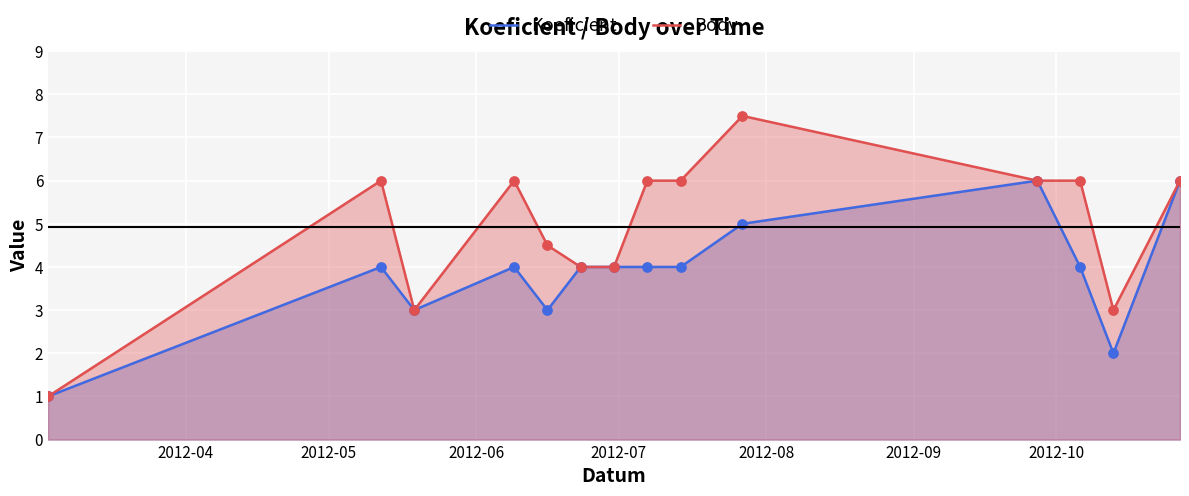

Which series reaches the maximum Y coordinate?

Body